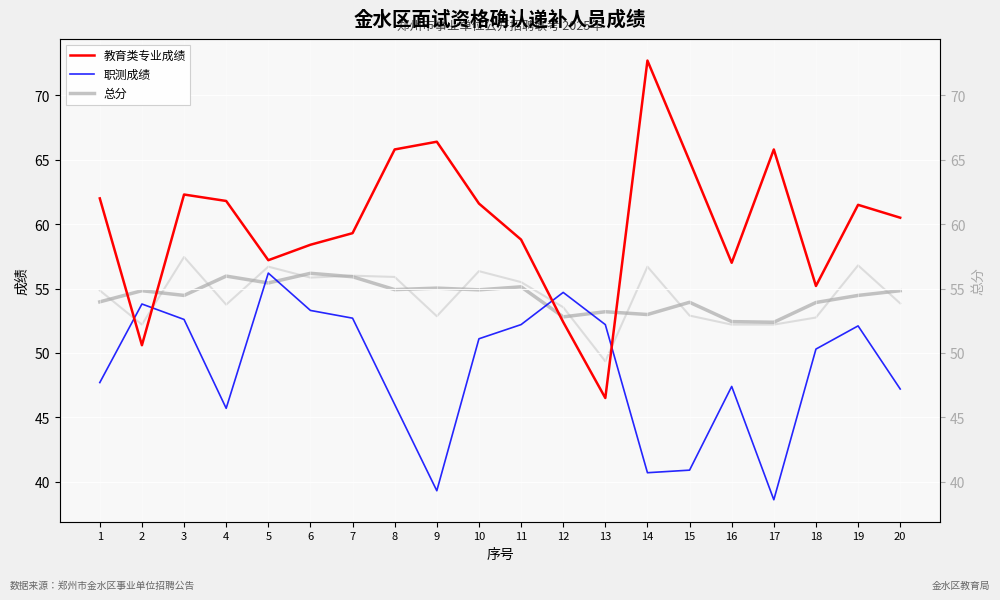

What is the difference between the maximum and minimum values in the 职测成绩 series?

17.6